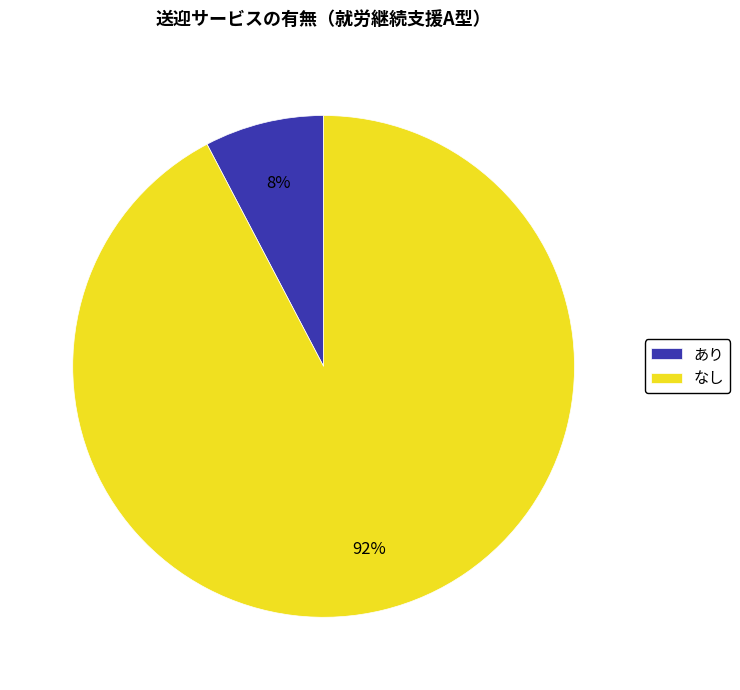

Which category has the smallest portion of the pie?

あり